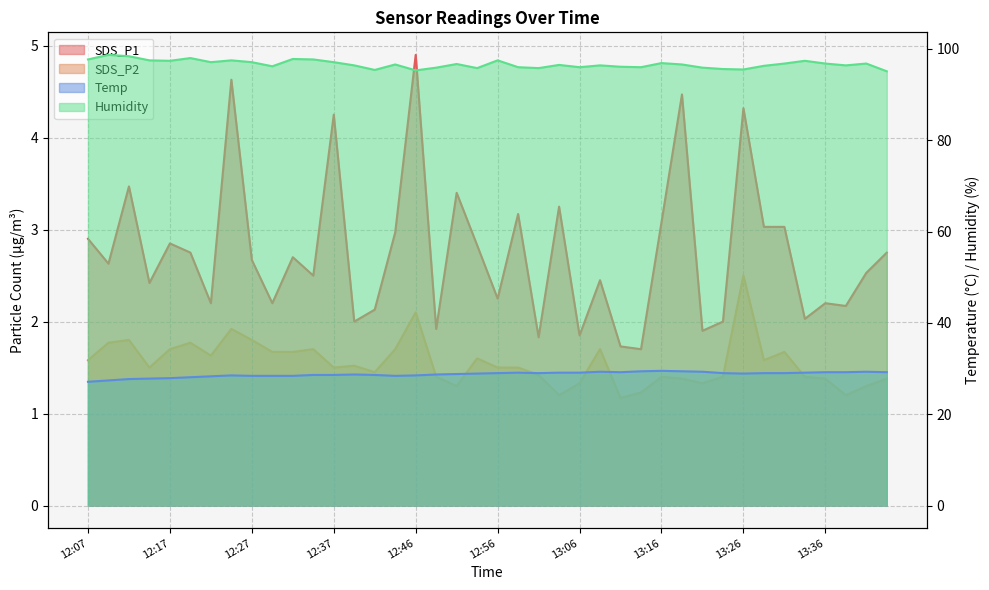

Is the value of SDS_P1 at 13:31 greater than the value of SDS_P2 at 12:34?

Yes